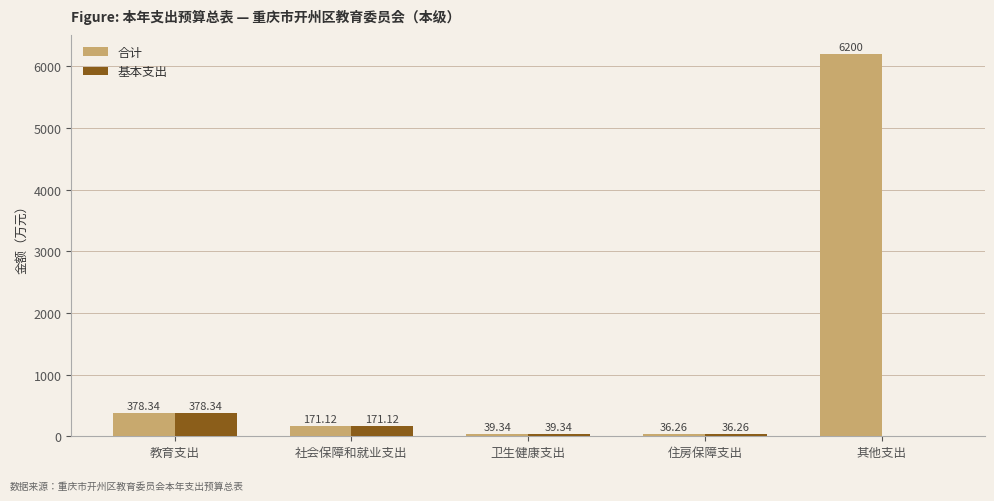

What is the total value across all series at 其他支出?

6200.0